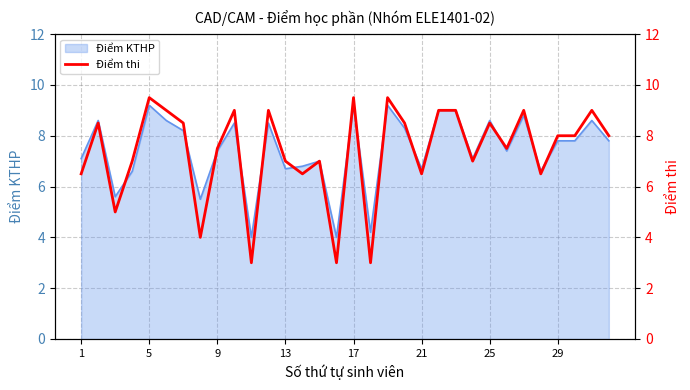

What is the maximum value for Điểm KTHP?

9.2